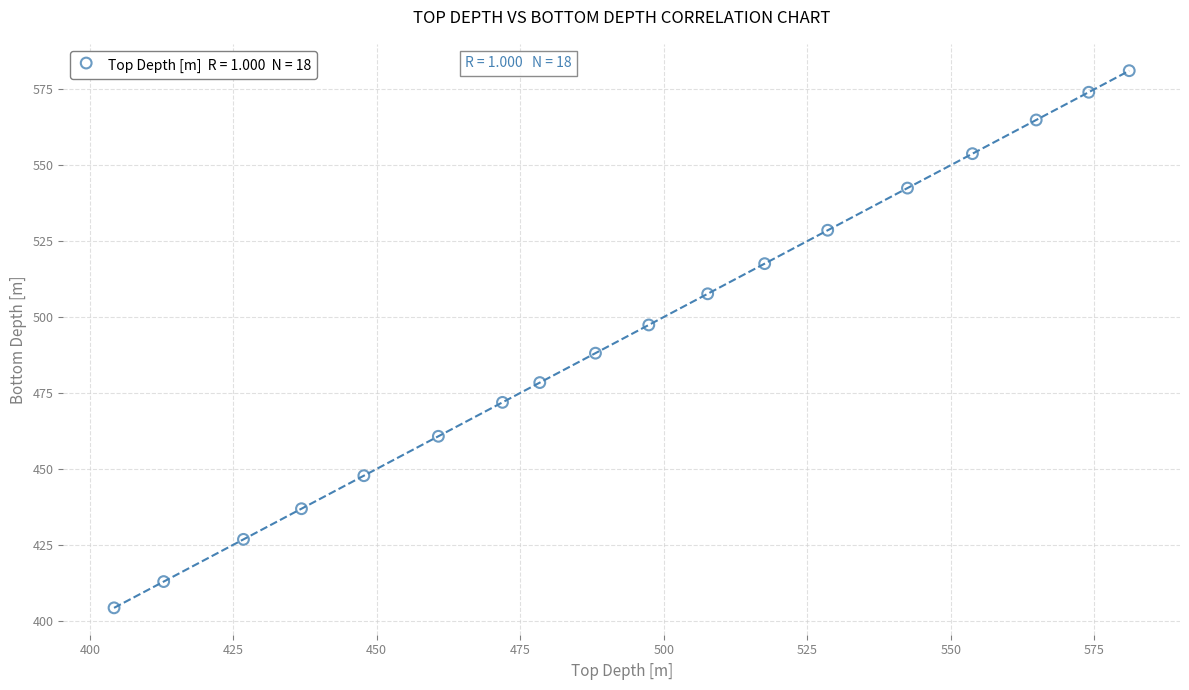

What is the range of Y values (max minus min)?

176.9